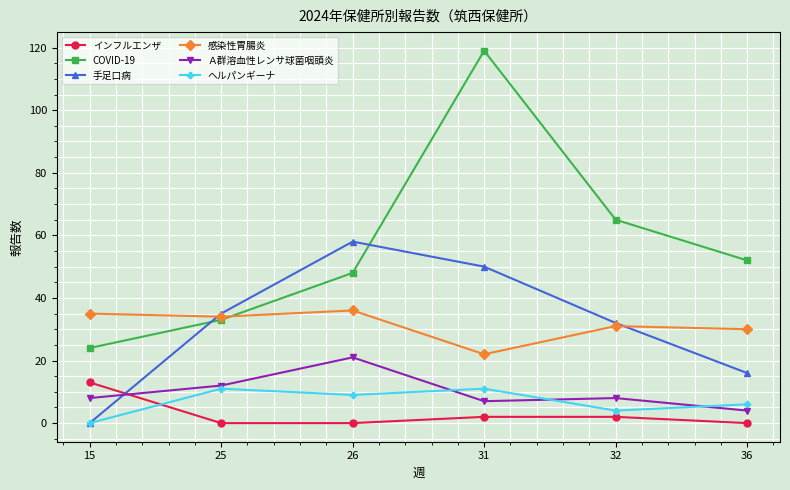

Which series has the widest spread of values?

COVID-19